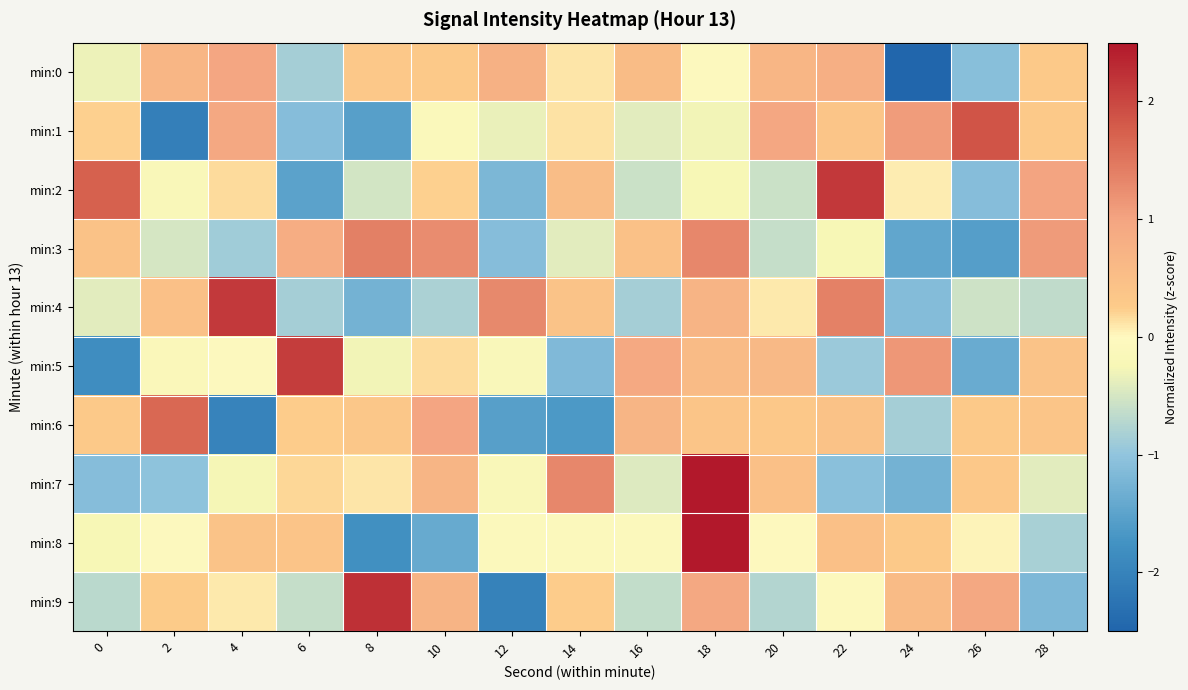

Reading left to right, what are all the values shown in this chart?

min:0: 0=-0.3	2=0.7	4=1.0	6=-0.8	8=0.3	10=0.3	12=0.8	14=0.1	16=0.5	18=-0.1	20=0.6	22=0.8	24=-3.1	26=-1.1	28=0.3
min:1: 0=0.2	2=-2.1	4=0.9	6=-1.1	8=-1.6	10=-0.1	12=-0.3	14=0.1	16=-0.4	18=-0.3	20=0.9	22=0.4	24=1.1	26=1.9	28=0.3
min:2: 0=1.7	2=-0.2	4=0.2	6=-1.5	8=-0.5	10=0.2	12=-1.2	14=0.5	16=-0.6	18=-0.2	20=-0.6	22=2.2	24=0.1	26=-1.1	28=1.0
min:3: 0=0.4	2=-0.5	4=-0.9	6=0.8	8=1.4	10=1.3	12=-1.1	14=-0.4	16=0.5	18=1.3	20=-0.6	22=-0.2	24=-1.5	26=-1.6	28=1.1
min:4: 0=-0.4	2=0.5	4=2.1	6=-0.8	8=-1.3	10=-0.8	12=1.3	14=0.4	16=-0.9	18=0.7	20=0.1	22=1.4	24=-1.1	26=-0.6	28=-0.7
min:5: 0=-1.8	2=-0.1	4=-0.1	6=2.1	8=-0.3	10=0.2	12=-0.1	14=-1.2	16=0.9	18=0.6	20=0.6	22=-0.9	24=1.1	26=-1.4	28=0.4
min:6: 0=0.3	2=1.7	4=-2.0	6=0.2	8=0.3	10=1.0	12=-1.5	14=-1.6	16=0.7	18=0.4	20=0.3	22=0.4	24=-0.8	26=0.3	28=0.4
min:7: 0=-1.1	2=-1.0	4=-0.3	6=0.2	8=0.1	10=0.7	12=-0.2	14=1.3	16=-0.4	18=2.6	20=0.5	22=-1.1	24=-1.3	26=0.3	28=-0.4
min:8: 0=-0.2	2=-0.0	4=0.4	6=0.4	8=-1.8	10=-1.4	12=-0.1	14=-0.1	16=-0.1	18=2.9	20=-0.0	22=0.5	24=0.3	26=0.0	28=-0.8
min:9: 0=-0.7	2=0.3	4=0.1	6=-0.6	8=2.2	10=0.7	12=-2.0	14=0.2	16=-0.6	18=0.9	20=-0.8	22=-0.1	24=0.6	26=0.9	28=-1.2